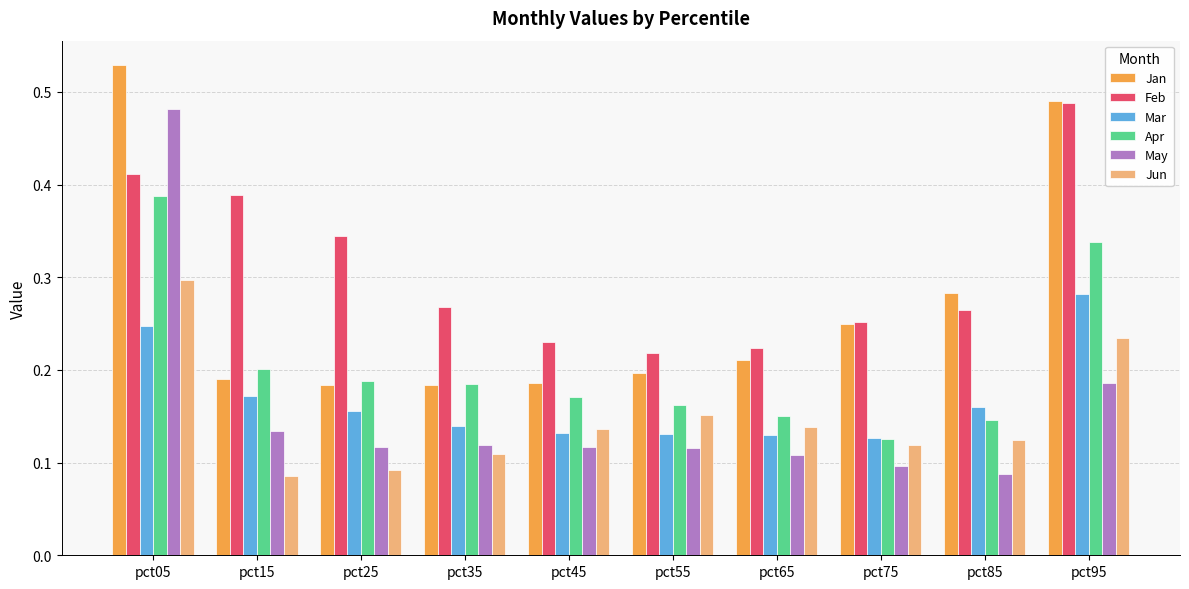

Which series has the largest range (max minus min)?

May